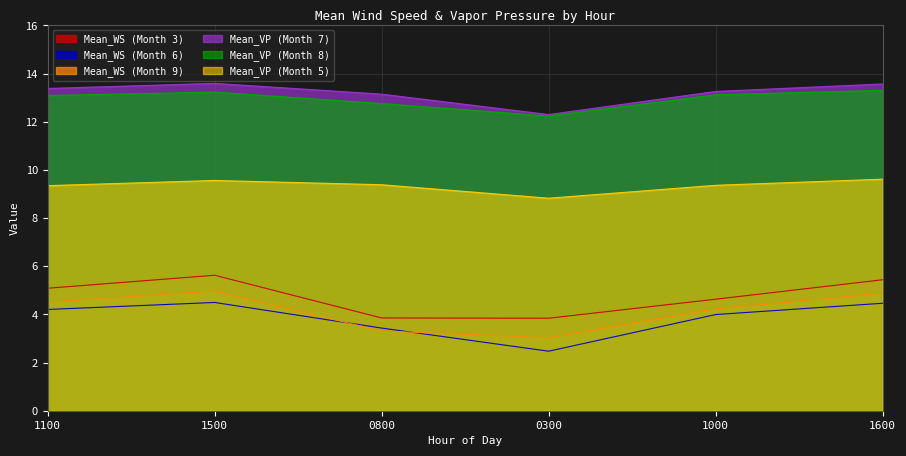

What position from the left is 1500?

2